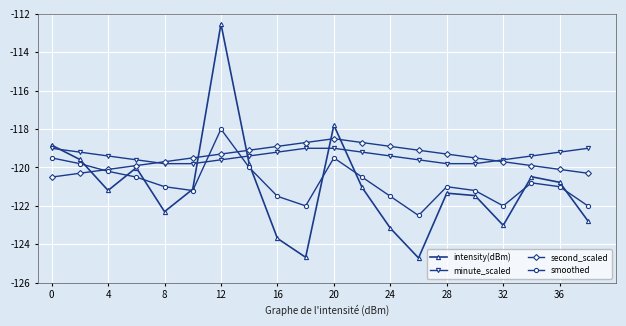

What is the value of the minute_scaled point at the 1st from the left?

-119.0